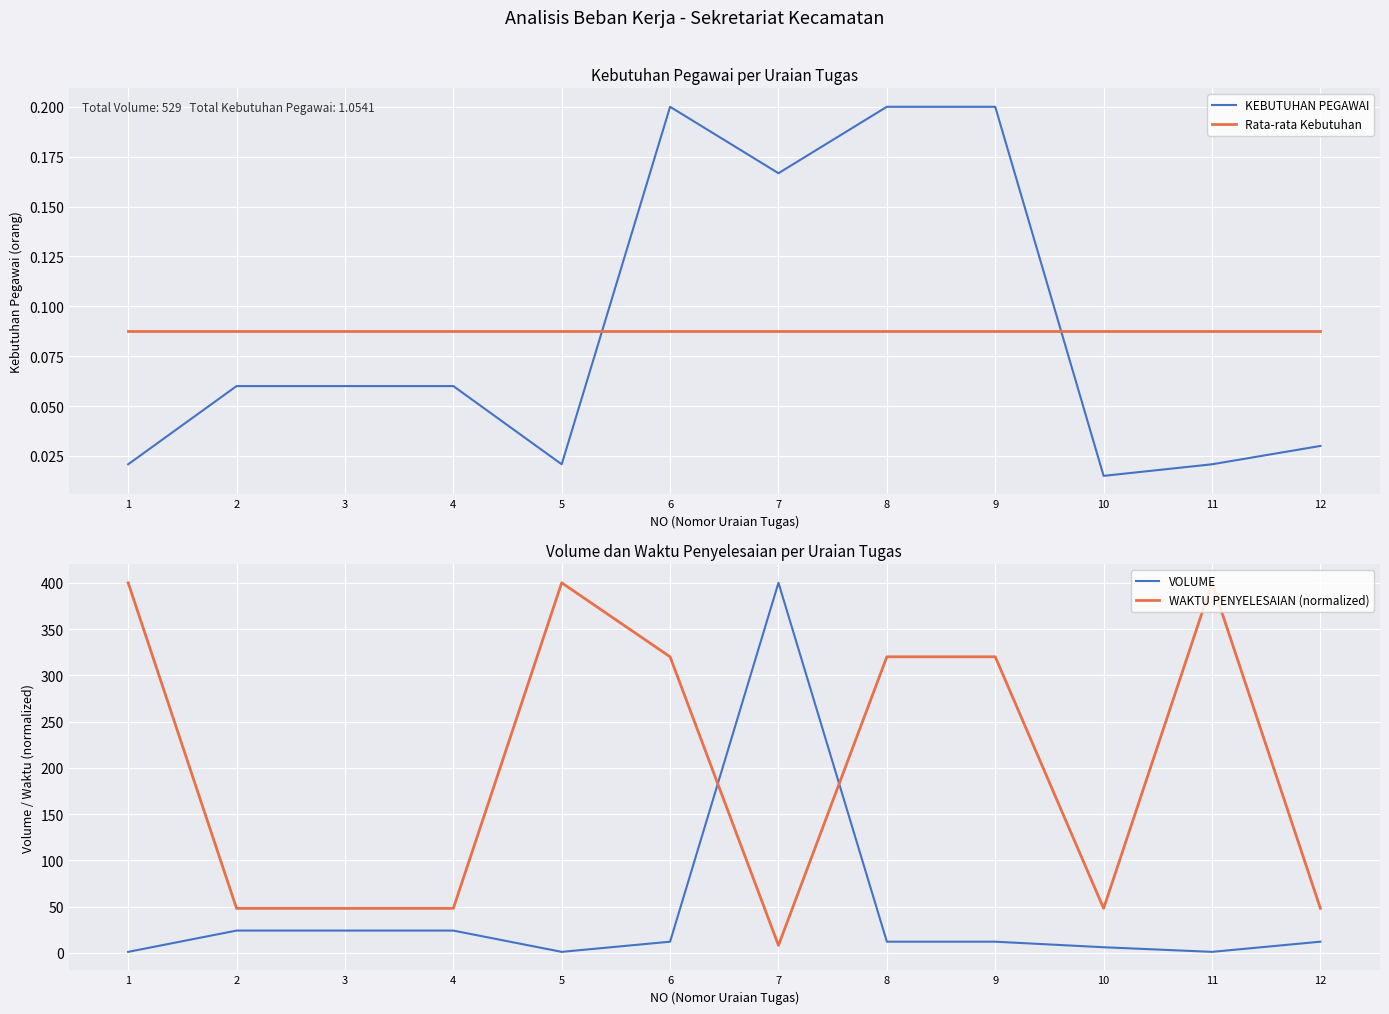

Reading left to right, list all the values displayed in this chart.

KEBUTUHAN PEGAWAI: 0.0	0.1	0.1	0.1	0.0	0.2	0.2	0.2	0.2	0.0	0.0	0.0
Rata-rata Kebutuhan: 0.1	0.1	0.1	0.1	0.1	0.1	0.1	0.1	0.1	0.1	0.1	0.1
VOLUME: 1.0	24.0	24.0	24.0	1.0	12.0	400.0	12.0	12.0	6.0	1.0	12.0
WAKTU PENYELESAIAN (normalized): 400.0	48.0	48.0	48.0	400.0	320.0	8.0	320.0	320.0	48.0	400.0	48.0